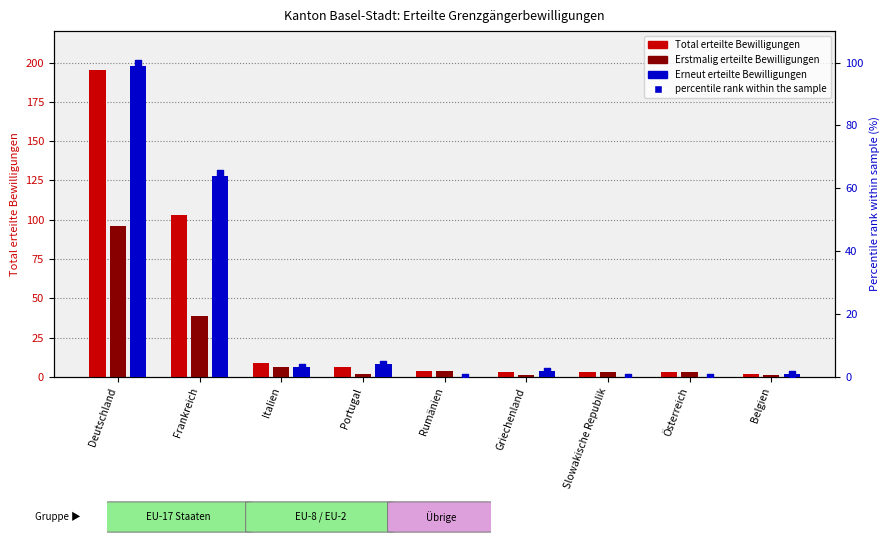

Which series contains the lowest Y value?

Erneut erteilte Bewilligungen